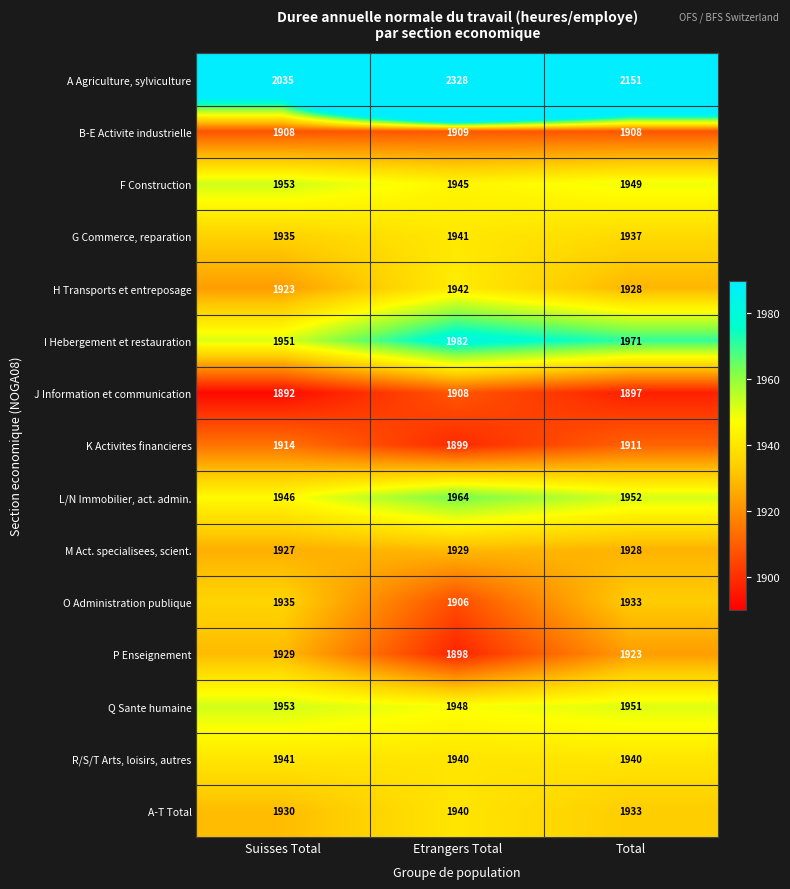

Which series has the largest total across all categories?

A Agriculture, sylviculture